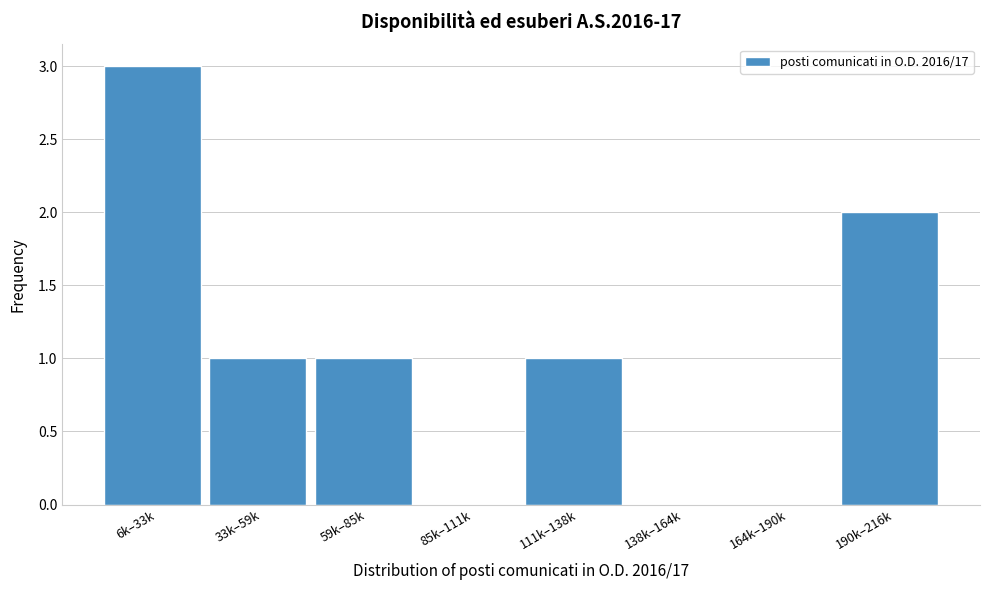

Reading left to right, list all the values displayed in this chart.

6k–33k=3	33k–59k=1	59k–85k=1	85k–111k=0	111k–138k=1	138k–164k=0	164k–190k=0	190k–216k=2